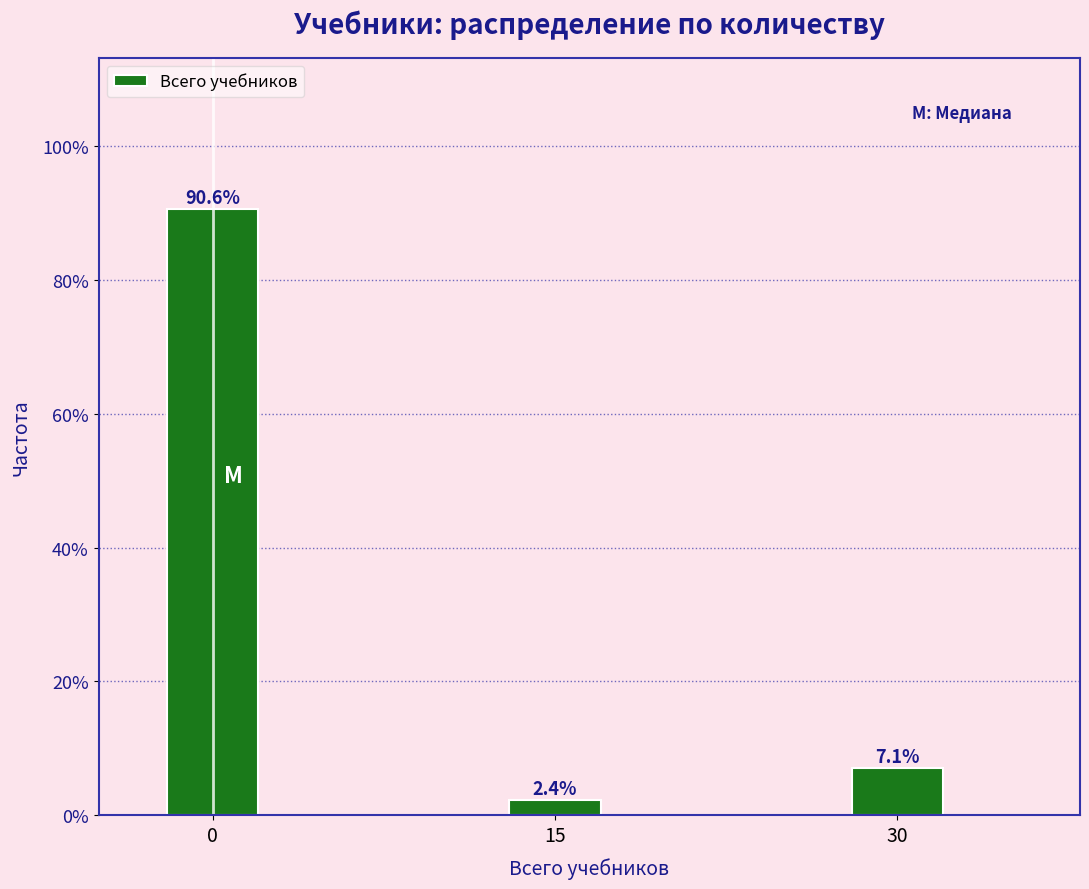

Reading left to right, what are all the values shown in this chart?

0=90.6	15=2.4	30=7.1